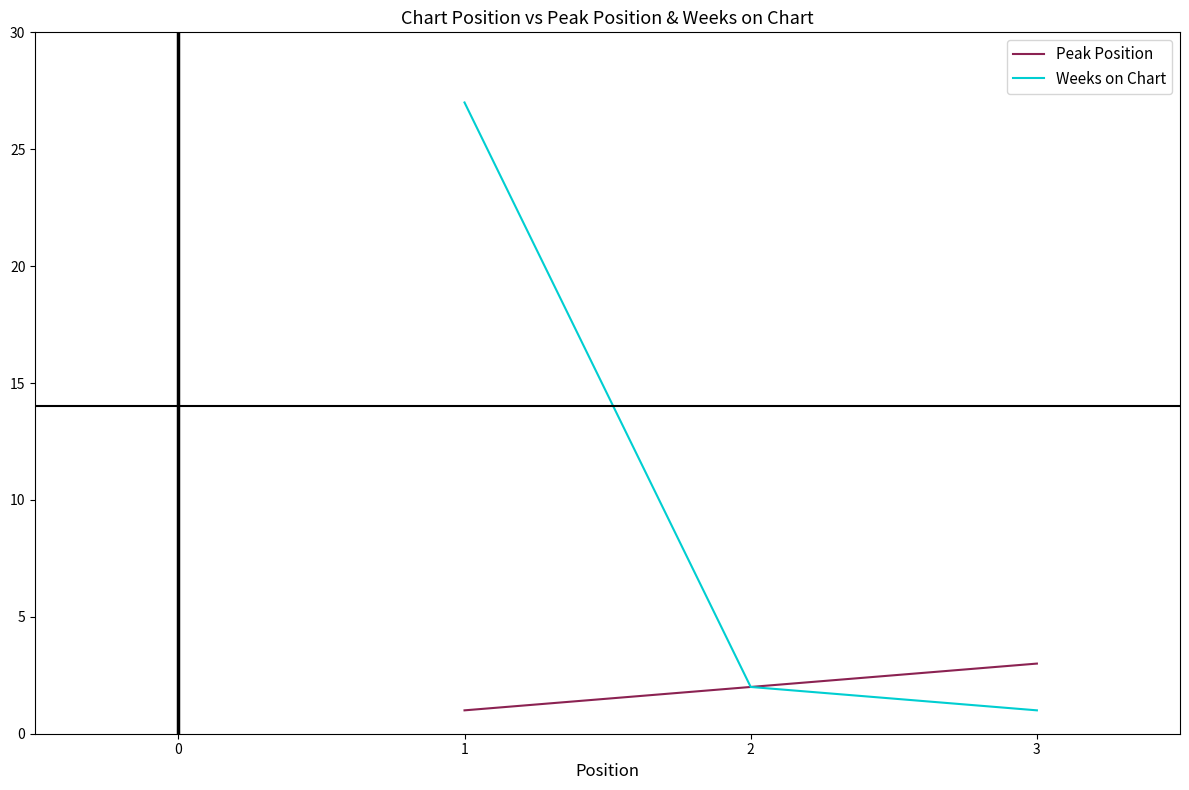

Reading left to right, transcribe all the data shown in this chart.

Peak Position: 1	2	3
Weeks on Chart: 27	2	1